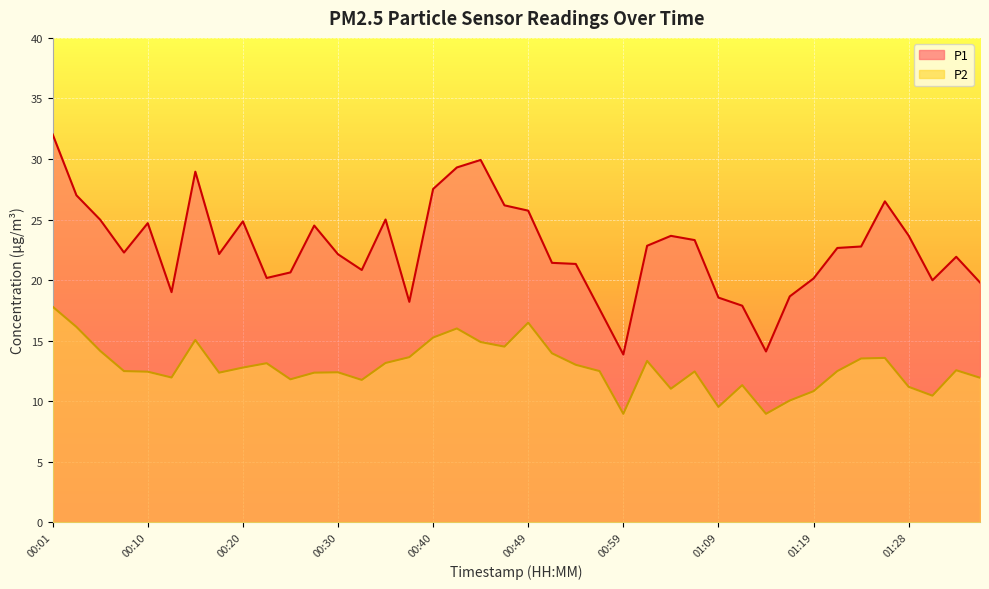

How many lines are shown in the chart?

2